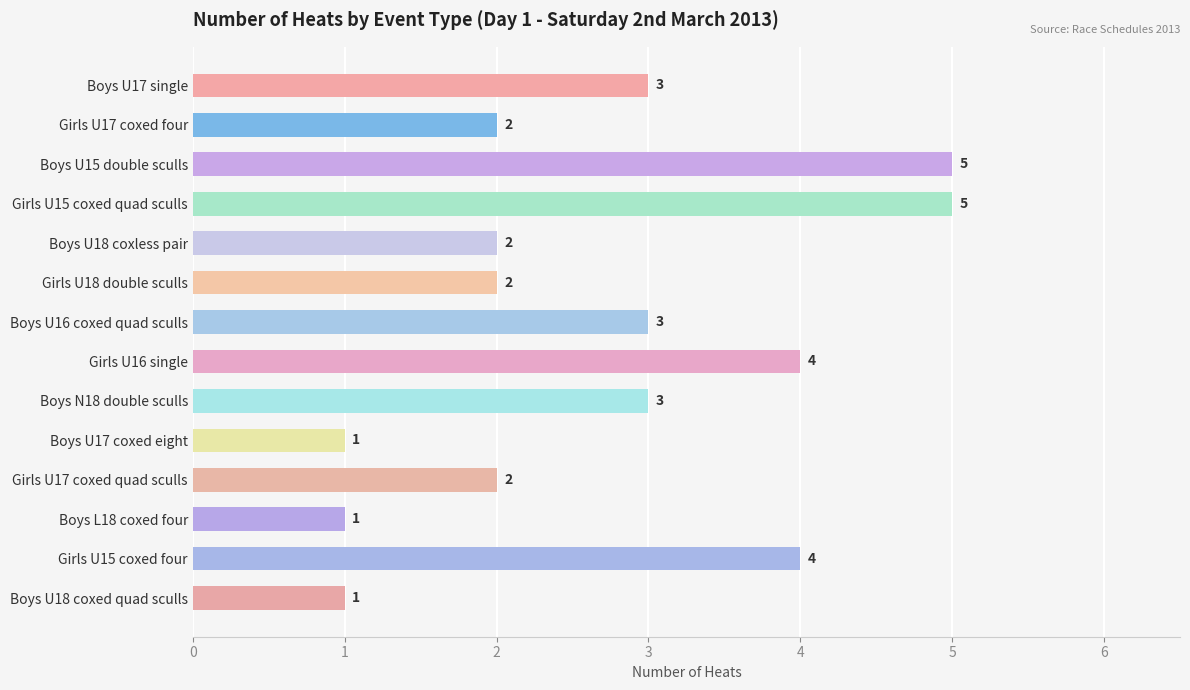

Reading bottom to top, list all the values displayed in this chart.

1	4	1	2	1	3	4	3	2	2	5	5	2	3